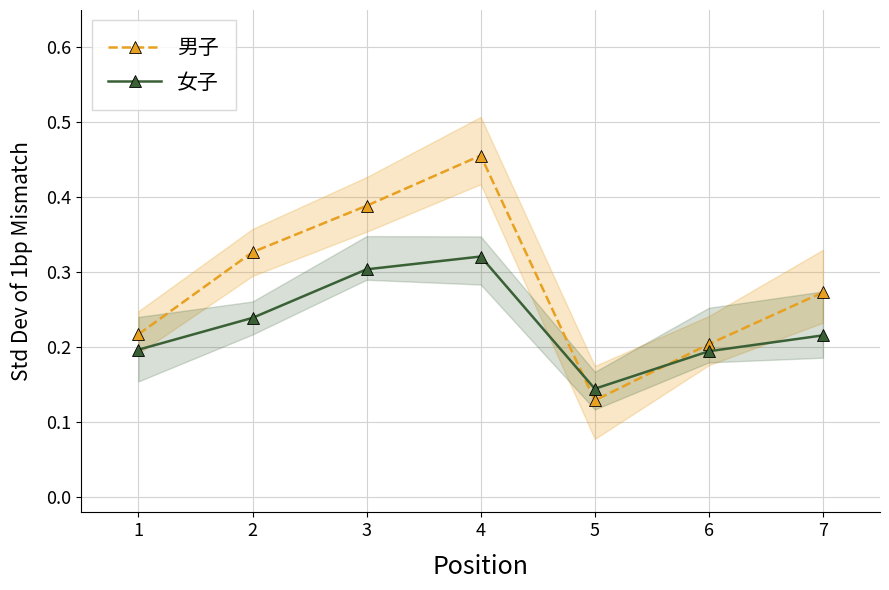

Reading left to right, list all the values displayed in this chart.

男子: 0.2	0.3	0.4	0.5	0.1	0.2	0.3
女子: 0.2	0.2	0.3	0.3	0.1	0.2	0.2